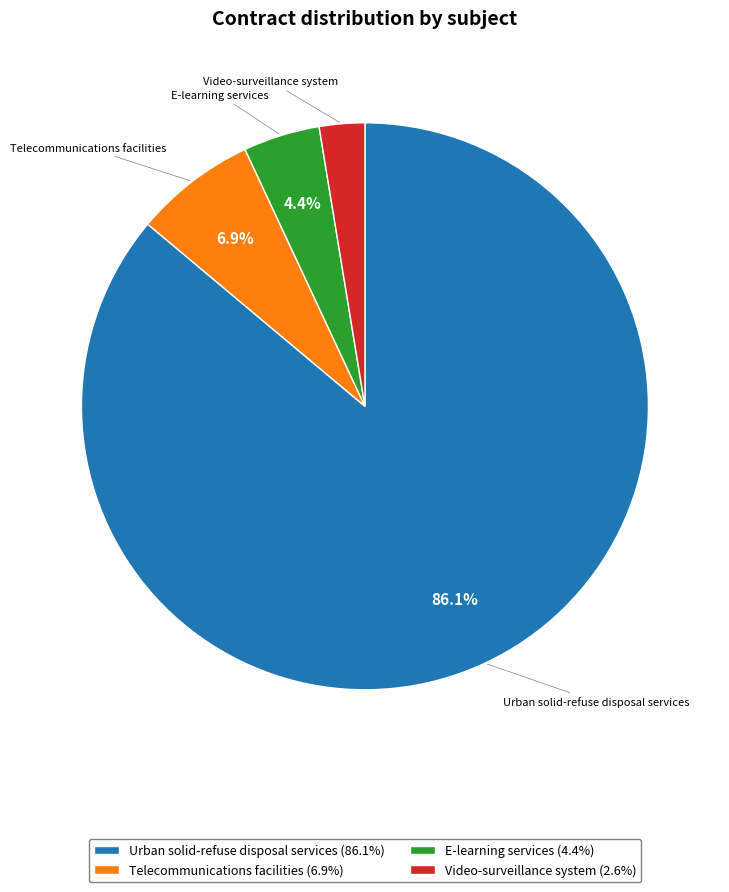

Which slice is the largest?

Urban solid-refuse disposal services